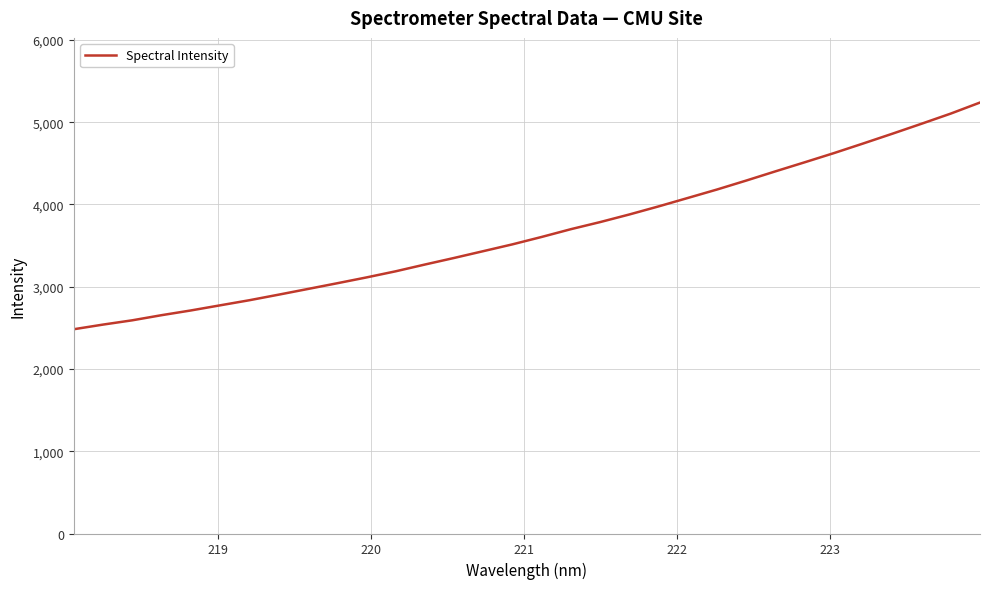

How many series are shown in this chart?

1